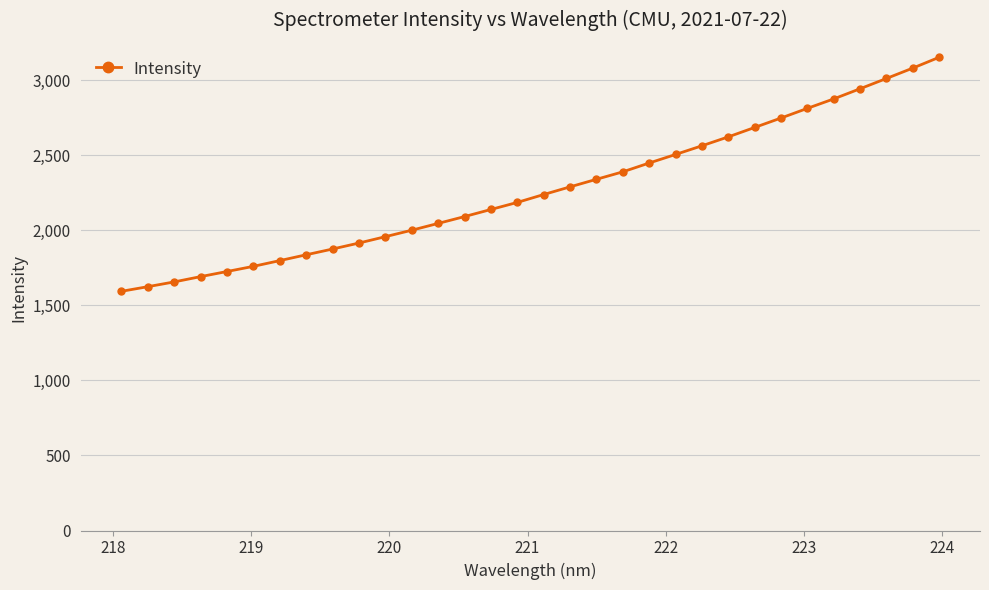

True or false: the data has more than 0 interior local peaks.

False